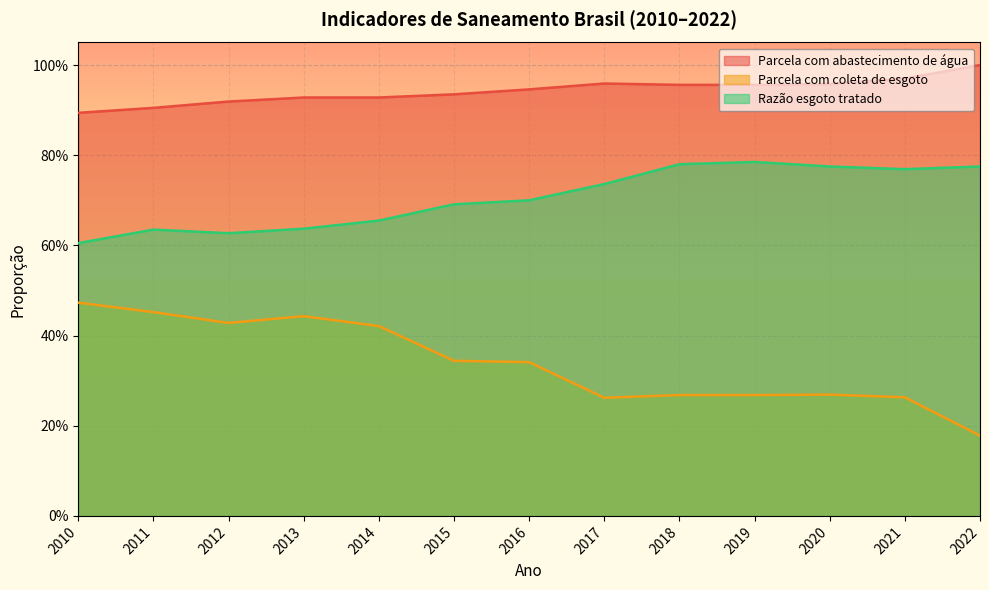

What is the lowest value of the Razão esgoto tratado series?

0.6